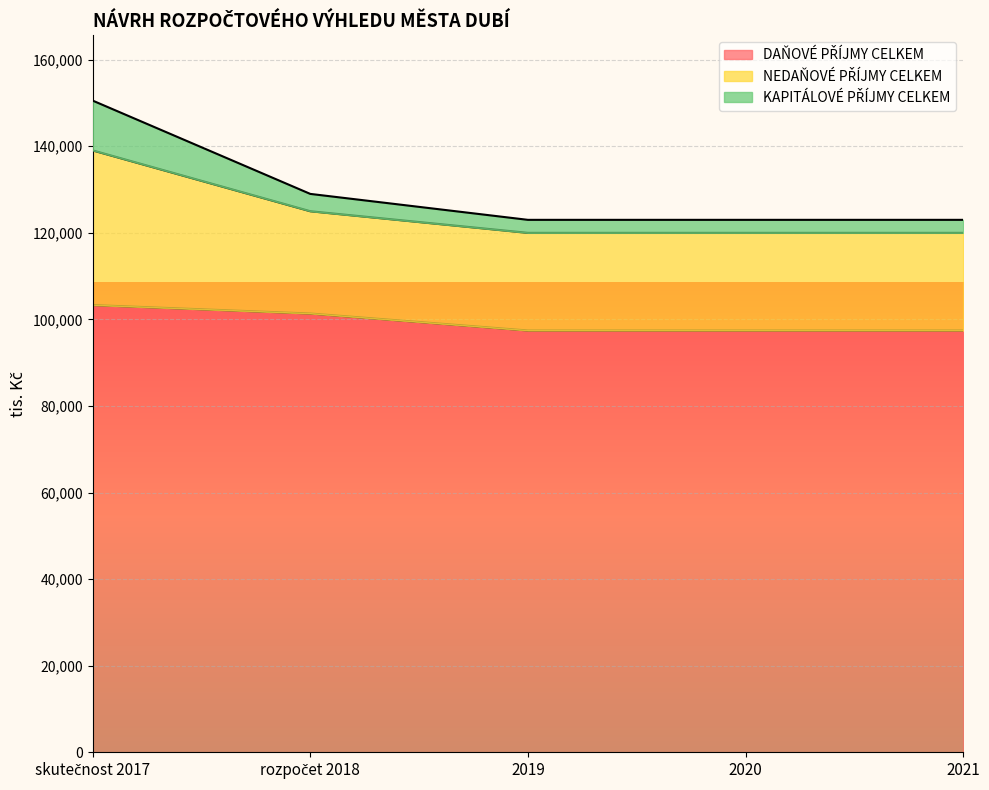

Which series has the largest range (max minus min)?

NEDAŇOVÉ PŘÍJMY CELKEM